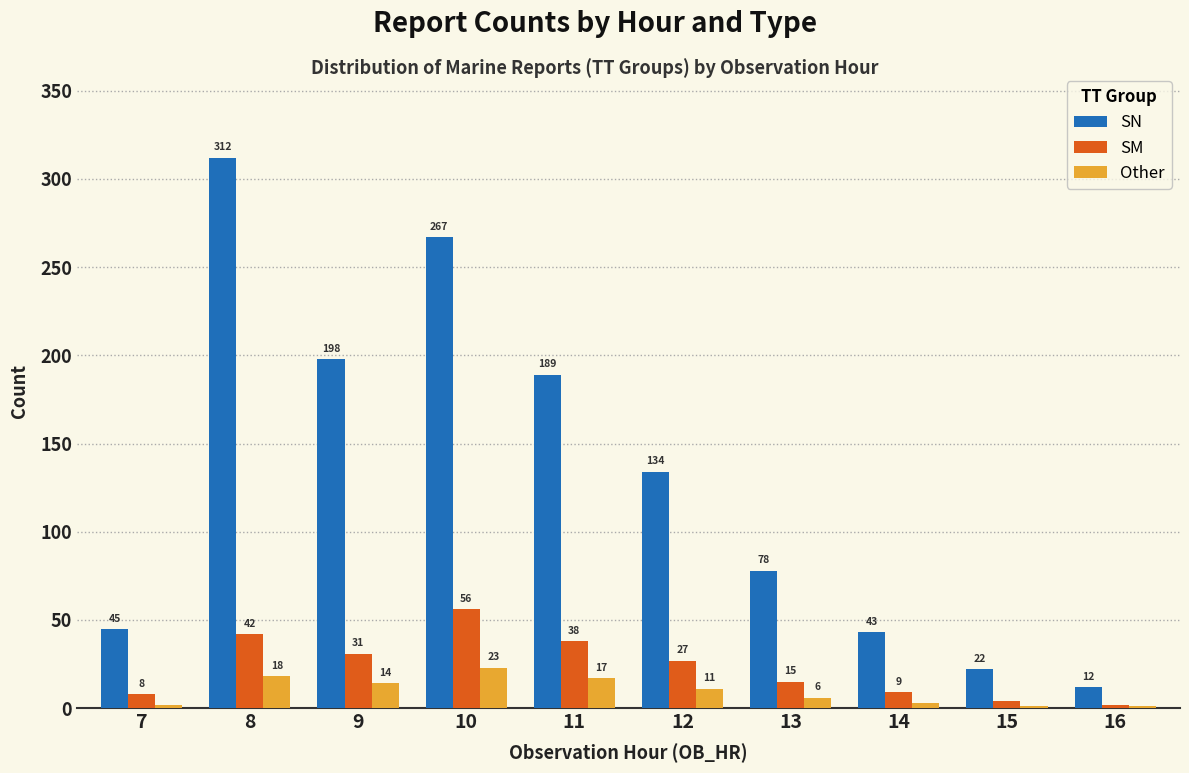

Reading left to right, transcribe all the data shown in this chart.

SN: 7=45	8=312	9=198	10=267	11=189	12=134	13=78	14=43	15=22	16=12
SM: 7=8	8=42	9=31	10=56	11=38	12=27	13=15	14=9	15=4	16=2
Other: 7=2	8=18	9=14	10=23	11=17	12=11	13=6	14=3	15=1	16=1